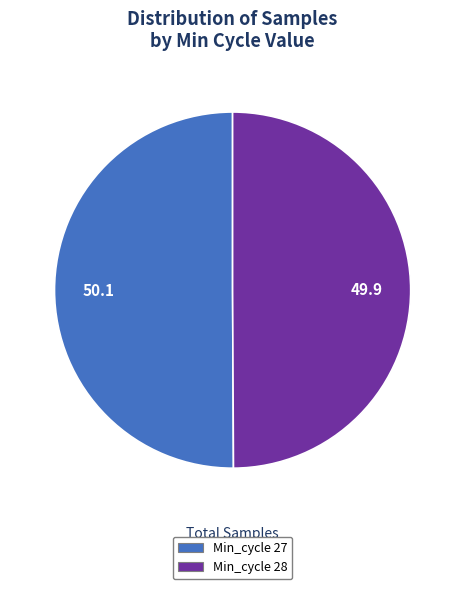

Approximately how many times larger is the value at Min_cycle 27 compared to Min_cycle 28?

1.0